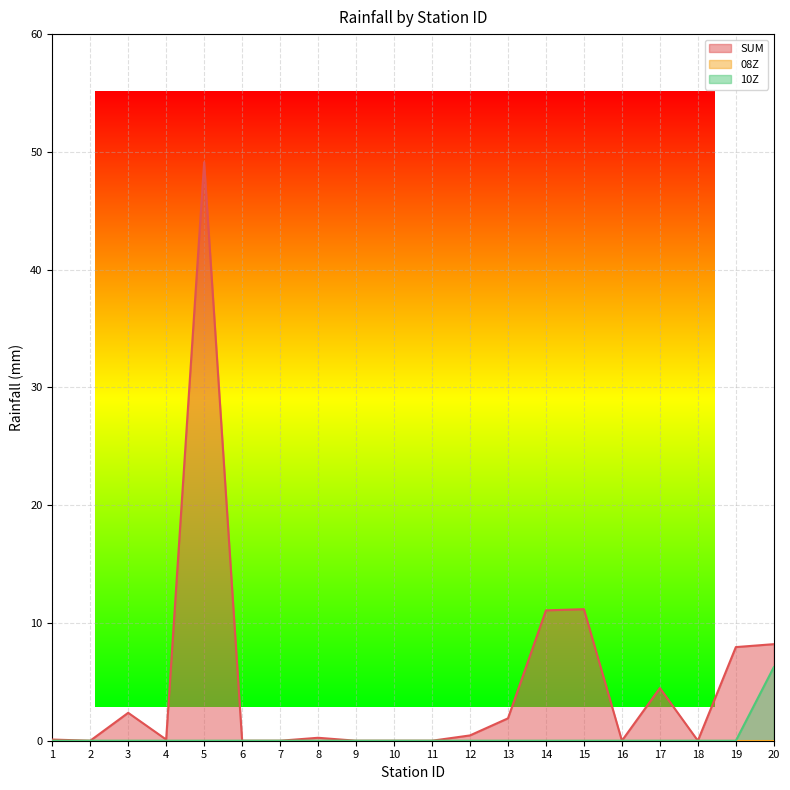

True or false: 10Z and SUM intersect in this chart.

False